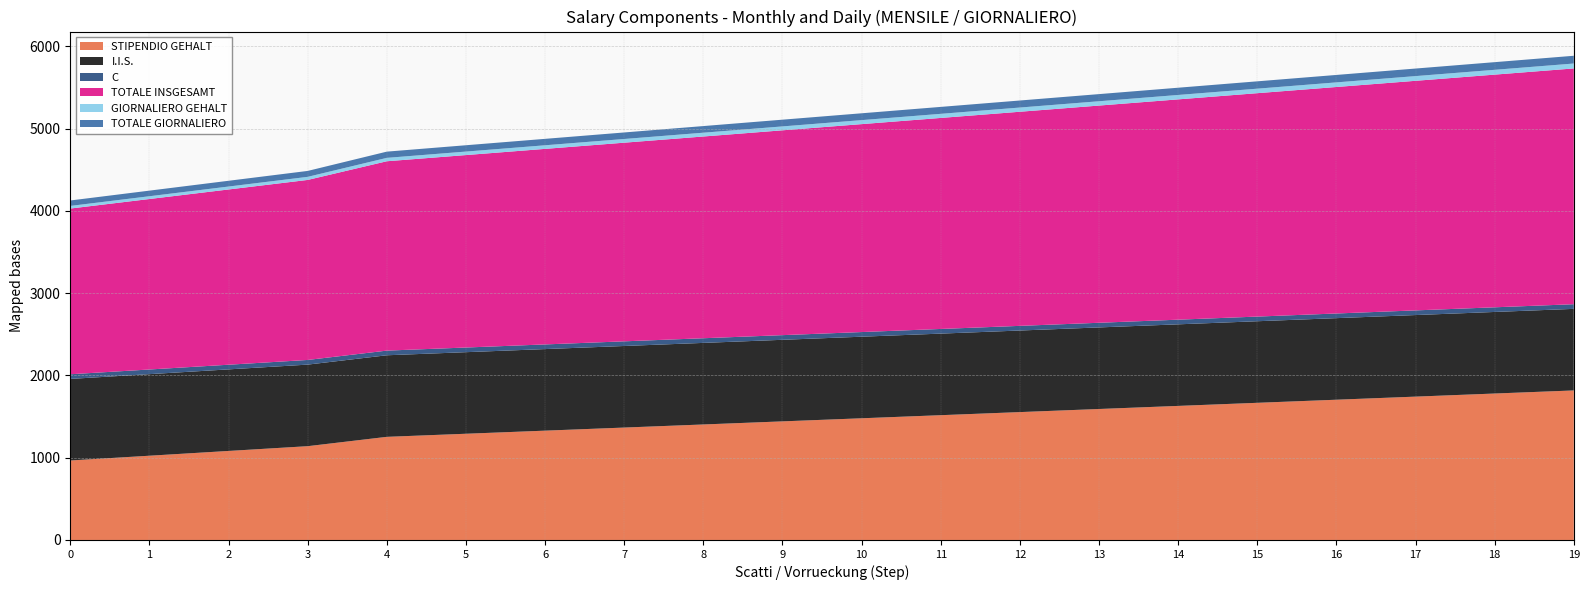

Reading left to right, what are all the values shown in this chart?

STIPENDIO GEHALT: 966.0	1023.9	1081.9	1139.8	1253.3	1291.0	1328.6	1366.2	1403.8	1441.4	1479.0	1516.6	1554.2	1591.8	1629.4	1667.0	1704.6	1742.2	1779.8	1817.4
I.I.S.: 991.3	991.3	991.3	991.3	991.3	991.3	991.3	991.3	991.3	991.3	991.3	991.3	991.3	991.3	991.3	991.3	991.3	991.3	991.3	991.3
C: 56.6	56.6	56.6	56.6	56.6	56.6	56.6	56.6	56.6	56.6	56.6	56.6	56.6	56.6	56.6	56.6	56.6	56.6	56.6	56.6
TOTALE INSGESAMT: 2013.9	2071.9	2129.8	2187.8	2301.3	2338.9	2376.5	2414.1	2451.7	2489.3	2526.9	2564.5	2602.1	2639.7	2677.3	2714.9	2752.5	2790.1	2827.7	2865.3
GIORNALIERO GEHALT: 31.8	33.7	35.6	37.5	41.2	42.4	43.7	44.9	46.1	47.4	48.6	49.9	51.1	52.3	53.6	54.8	56.0	57.3	58.5	59.8
TOTALE GIORNALIERO: 66.2	68.1	70.0	71.9	75.7	76.9	78.1	79.4	80.6	81.8	83.1	84.3	85.5	86.8	88.0	89.3	90.5	91.7	93.0	94.2